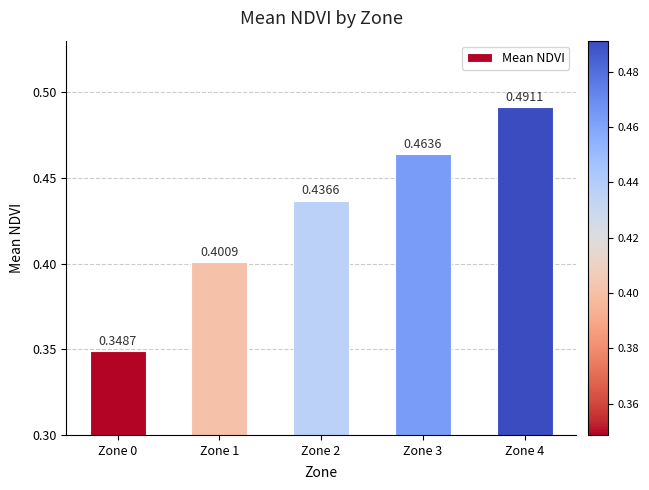

Rank the categories by value from highest to lowest.

Zone 4, Zone 3, Zone 2, Zone 1, Zone 0